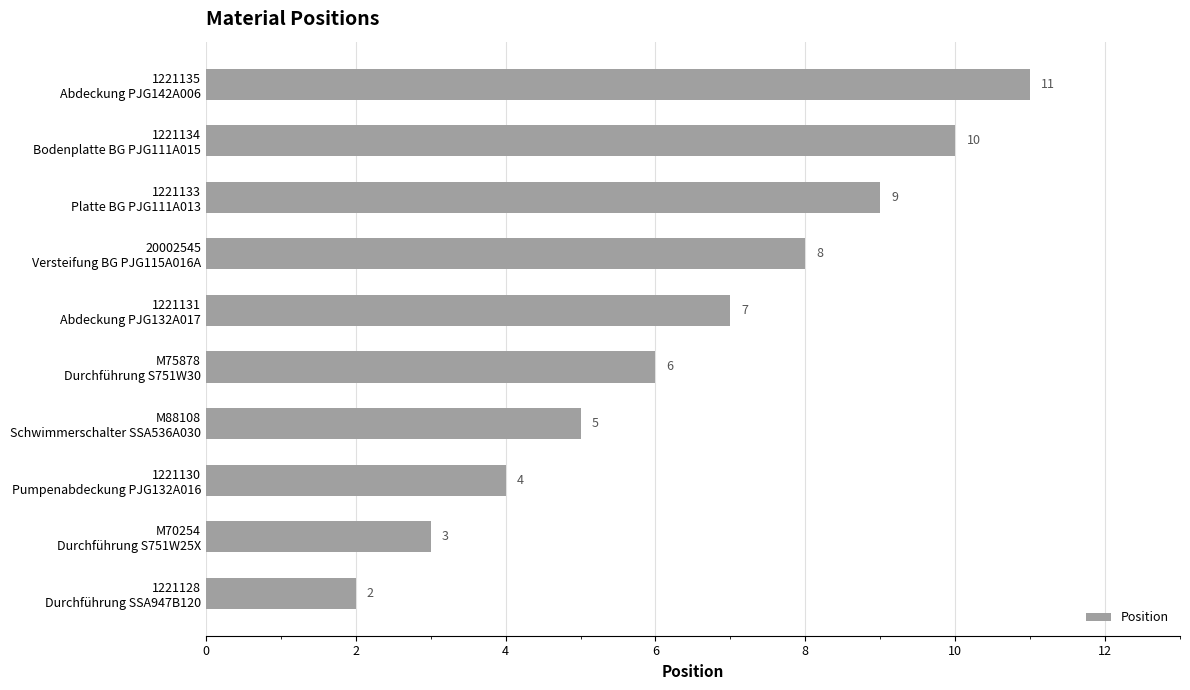

What is the difference between the maximum and minimum values?

9